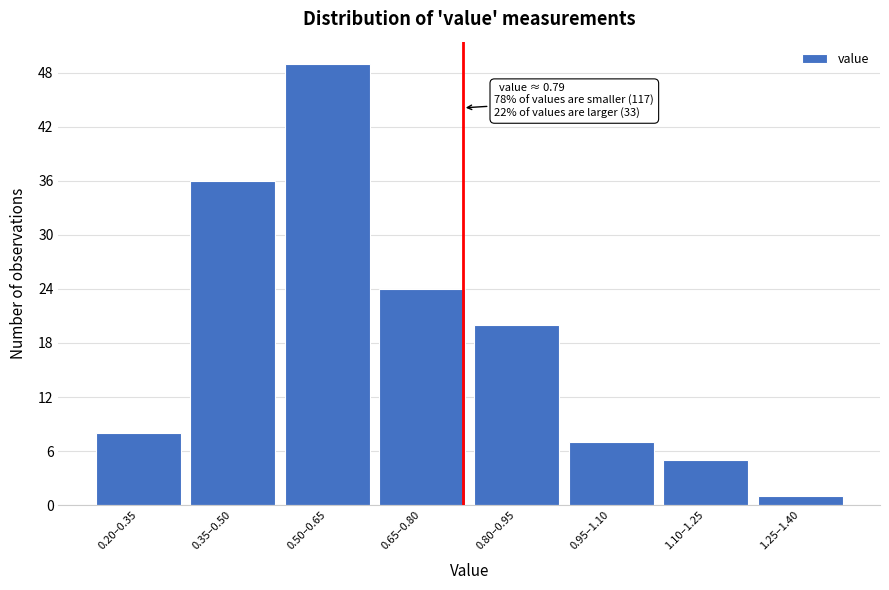

Reading right to left, list all the values displayed in this chart.

1	5	7	20	24	49	36	8